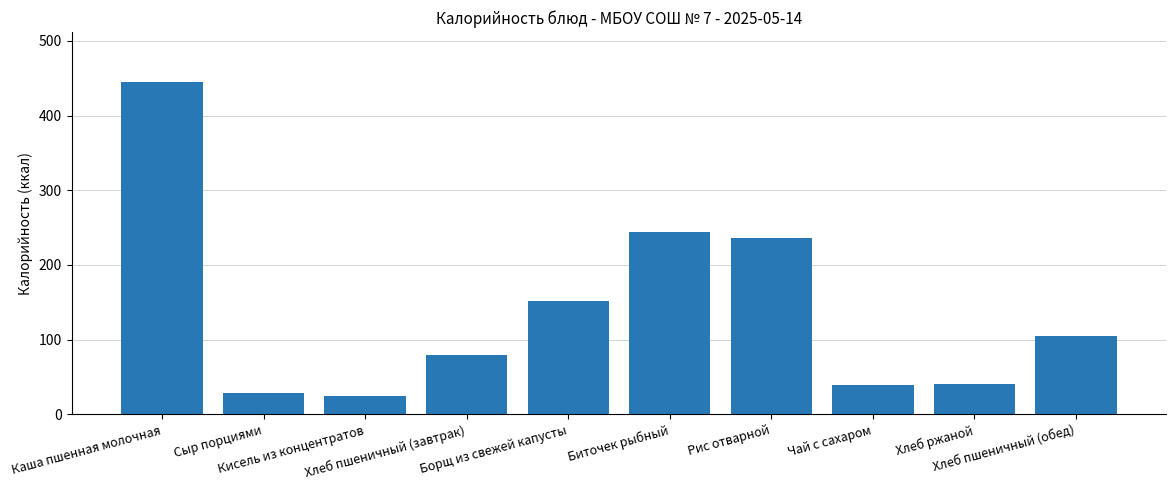

What is the change in value from Кисель из концентратов to Рис отварной?

+212